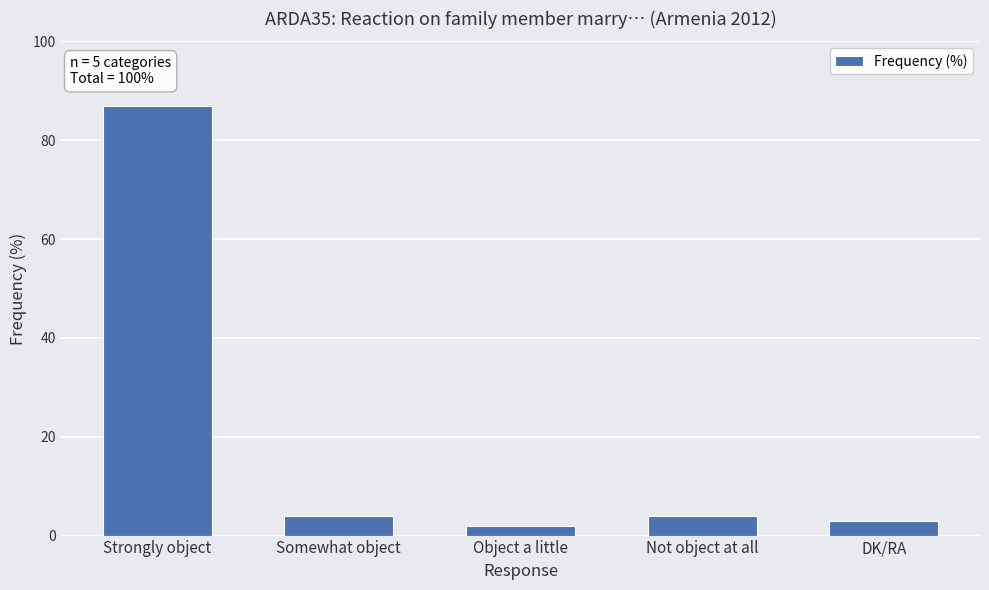

What is the average value?

20